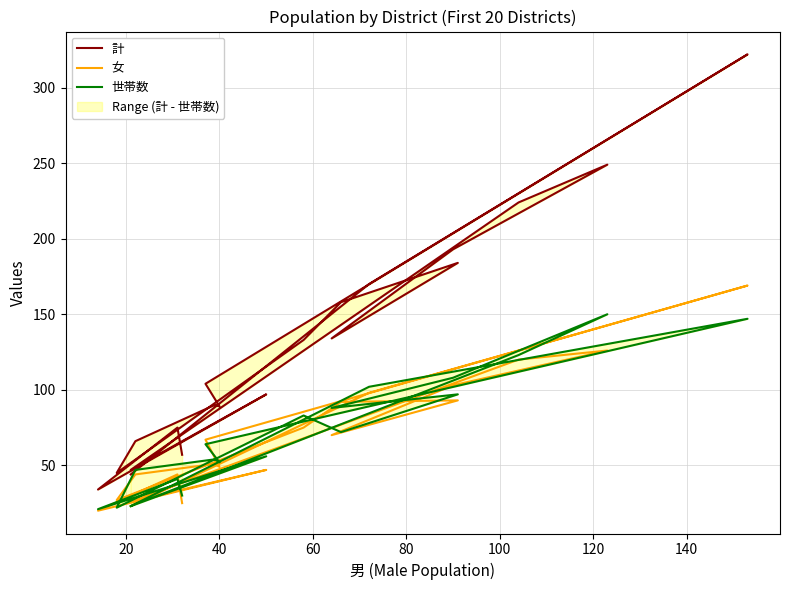

What is the value of the 世帯数 point at the 5th from the left?

23